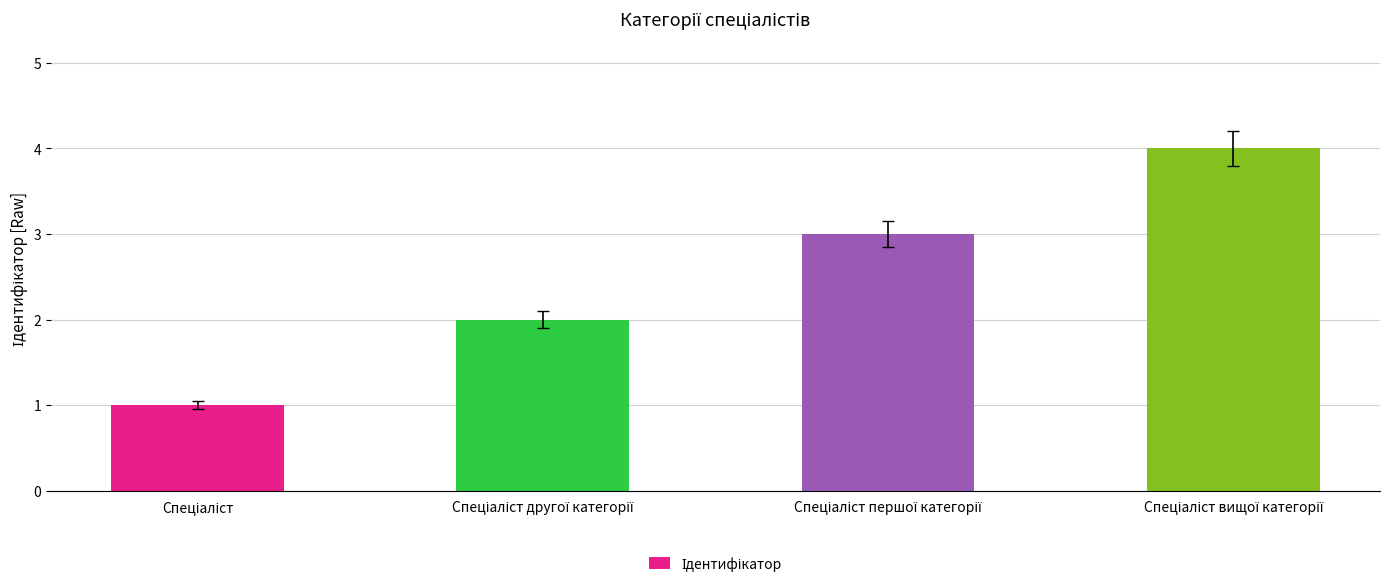

What is the difference between the maximum and second lowest values?

2